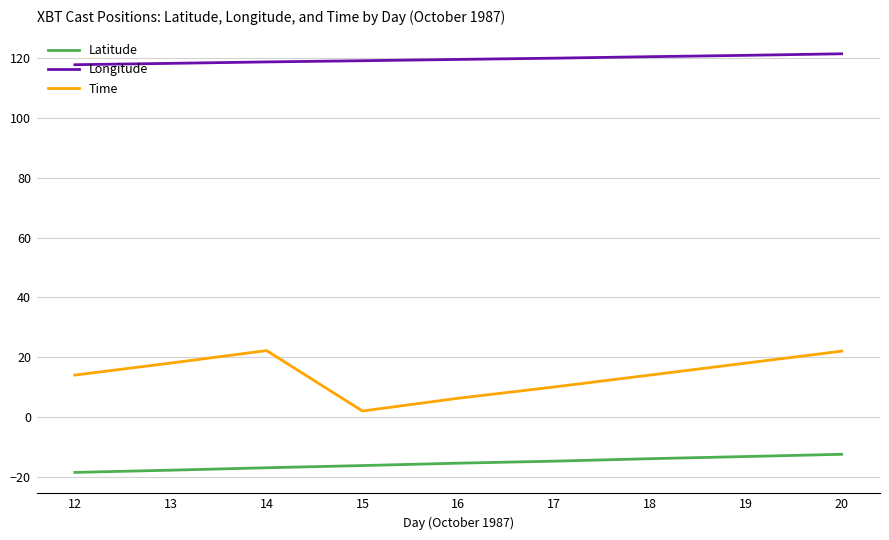

Which series has the largest range (max minus min)?

Time